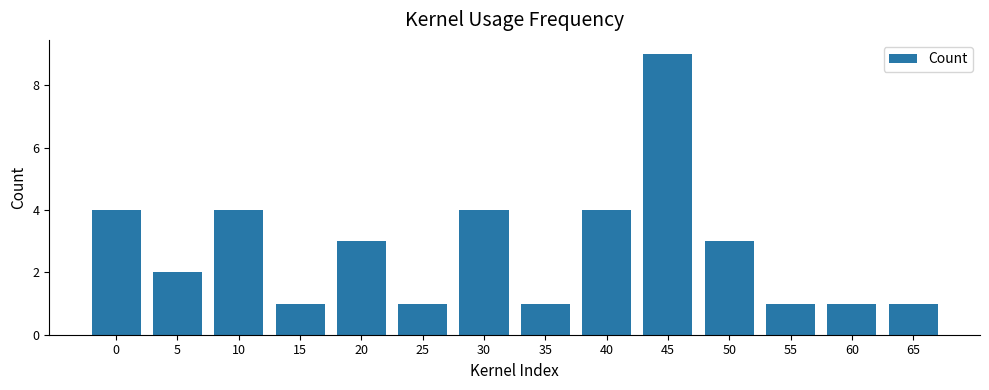

Reading right to left, list all the values displayed in this chart.

1	1	1	3	9	4	1	4	1	3	1	4	2	4